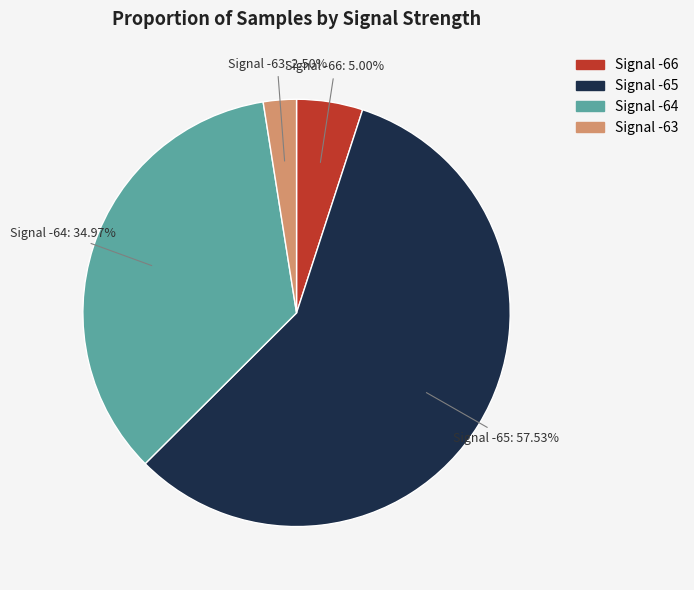

What is the smallest slice in the pie chart?

Signal -63